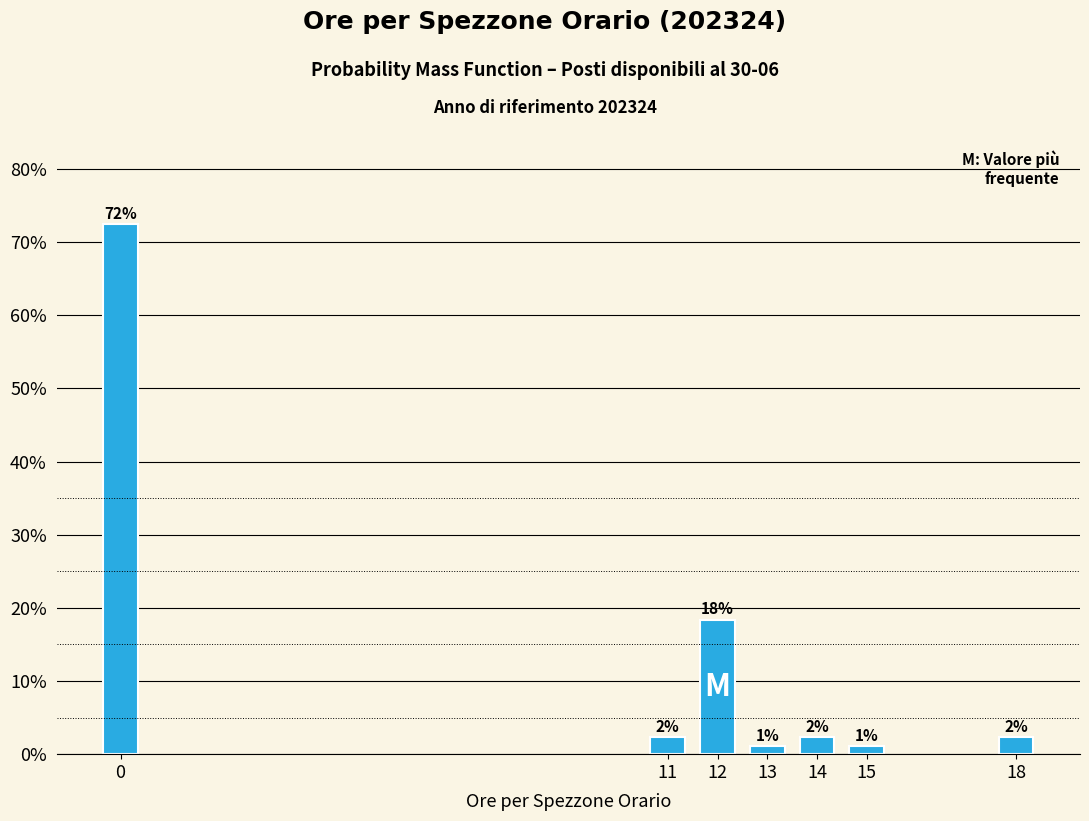

How many bars are there in total?

7